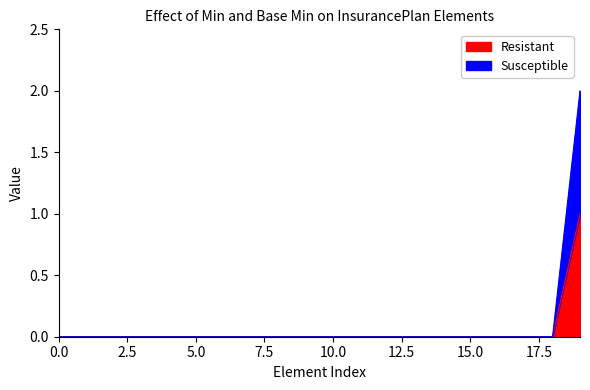

The value of Susceptible at InsurancePlan is -1. True or false?

False